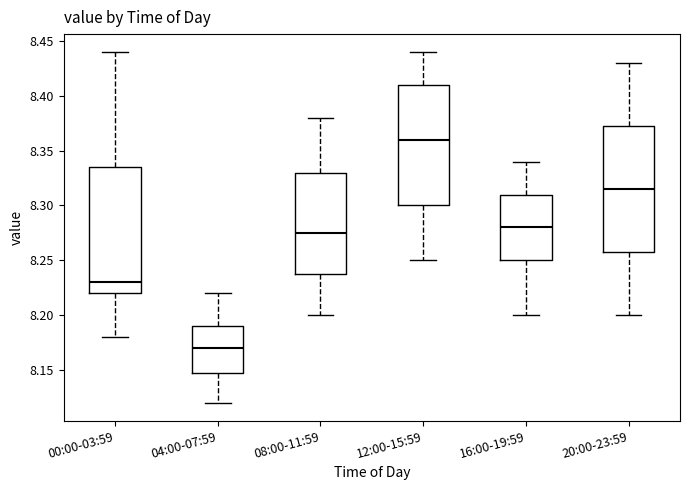

Where does the lower whisker of the box for 00:00-03:59 end on the y-axis? The values are not printed on the chart, so give them approximately, as read against the axis.

8.180